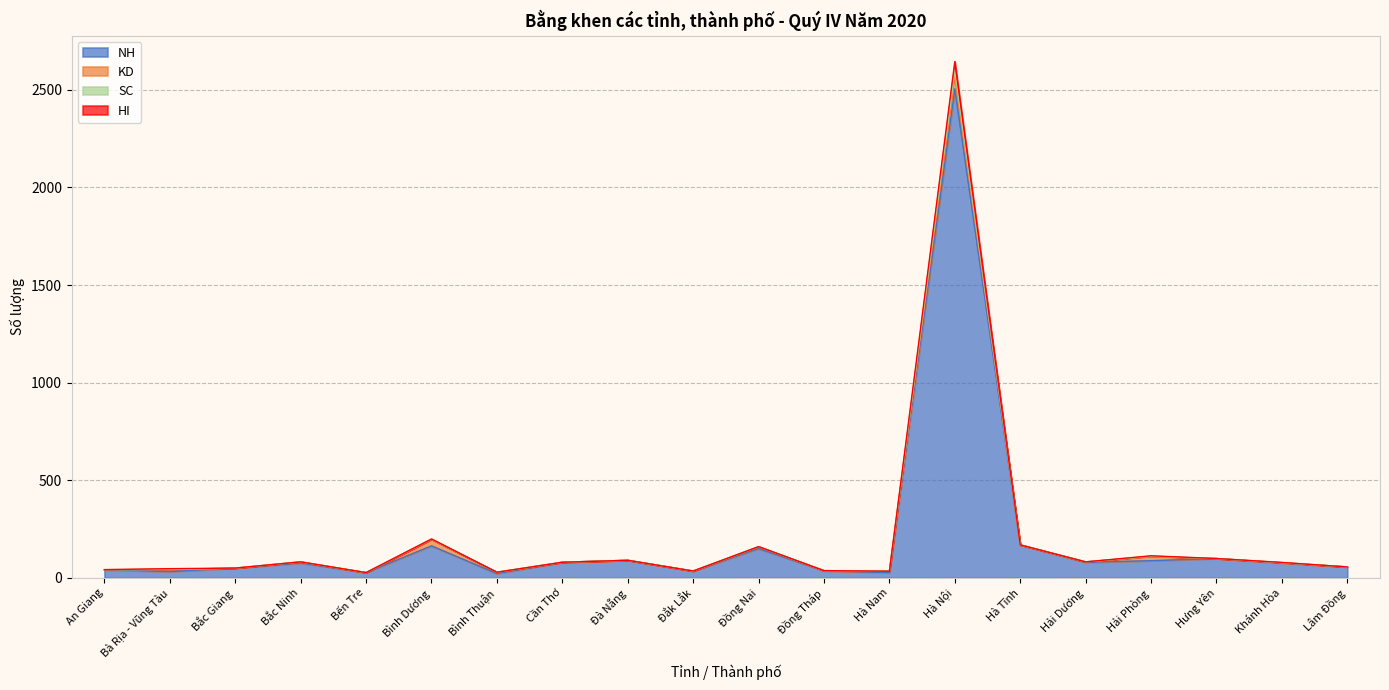

Which category has the highest value in the NH series?

Hà Nội